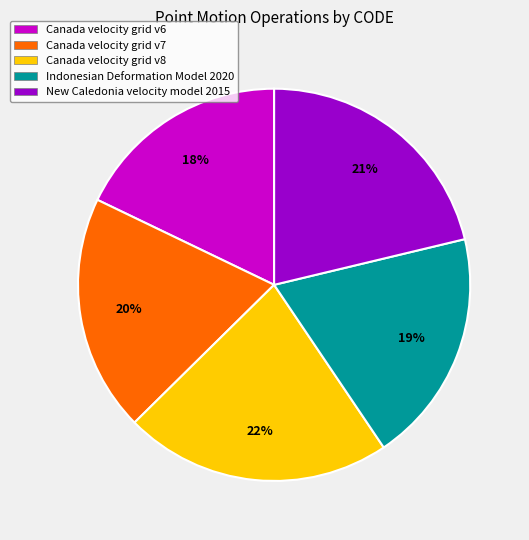

Approximately how many times larger is the value at Canada velocity grid v8 compared to New Caledonia velocity model 2015?

1.0